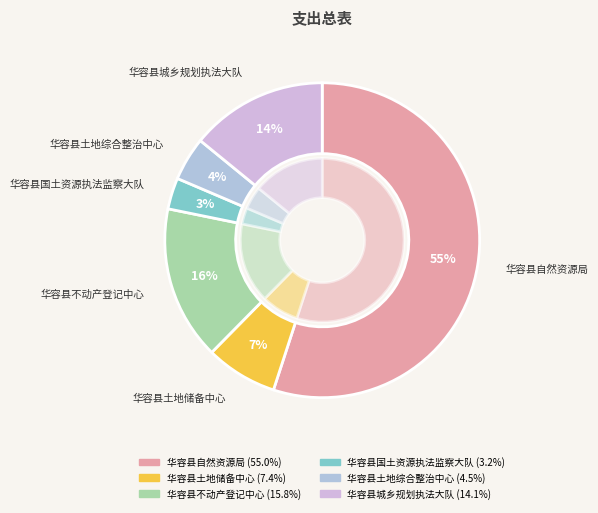

What percentage is the 华容县土地储备中心 slice, to the nearest percent?

7%